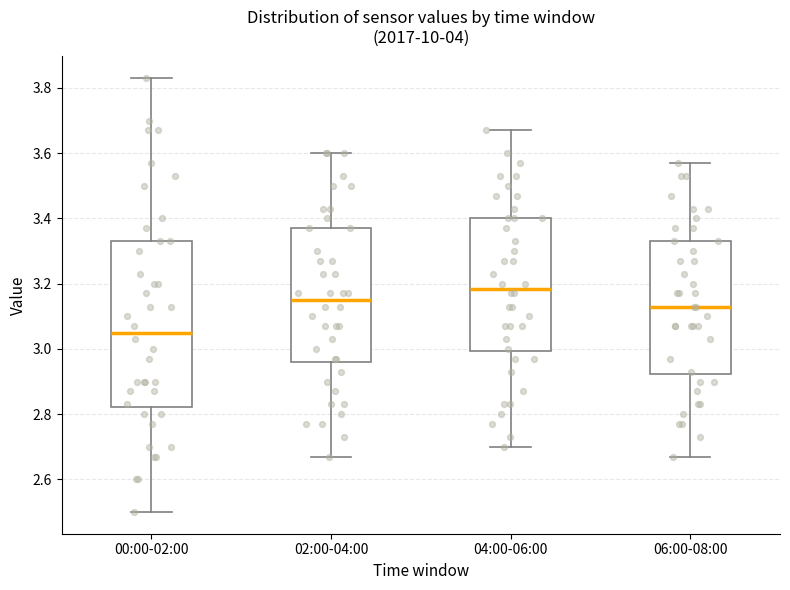

Reading left to right, transcribe this box plot: for each box, give where its median line is, the range the box spans, and where its two whiskers end, as read against the y-axis. The values are not printed on the chart, so give them approximately, as read against the axis.

00:00-02:00: median 3.06, box 2.82 to 3.34, whiskers 2.50 to 3.84
02:00-04:00: median 3.16, box 2.96 to 3.38, whiskers 2.68 to 3.60
04:00-06:00: median 3.18, box 3.00 to 3.40, whiskers 2.70 to 3.68
06:00-08:00: median 3.14, box 2.92 to 3.34, whiskers 2.68 to 3.58